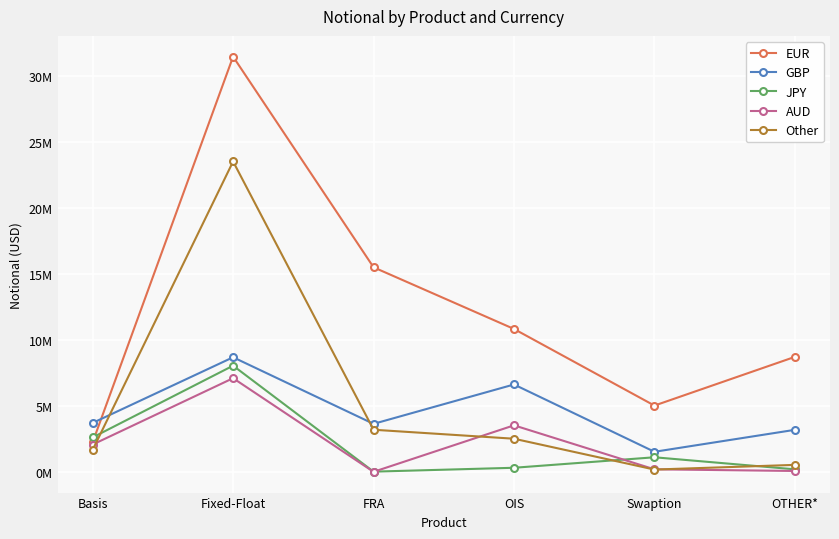

Read the JPY value at Basis.

2610692